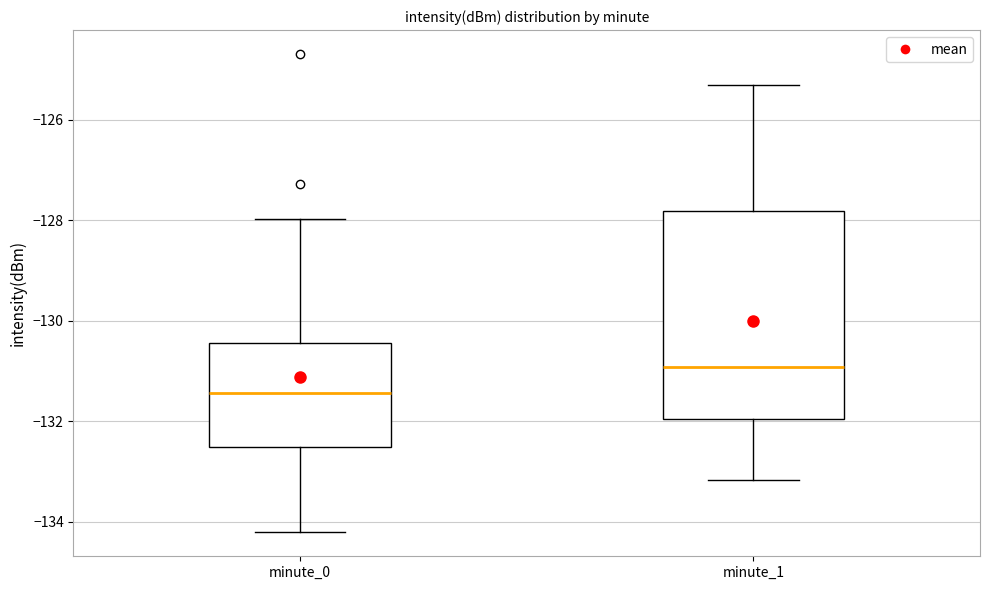

Reading left to right, transcribe this box plot: for each box, give where its median line is, the range the box spans, and where its two whiskers end, as read against the y-axis. The values are not printed on the chart, so give them approximately, as read against the axis.

minute_0: median -131.4, box -132.6 to -130.4, whiskers -134.2 to -128.0
minute_1: median -131.0, box -132.0 to -127.8, whiskers -133.2 to -125.4